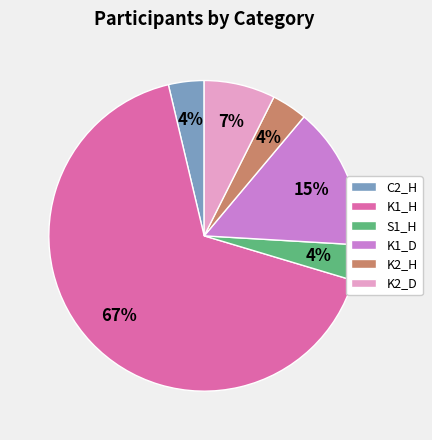

Is the sum of C2_H and K2_D greater than half?

No